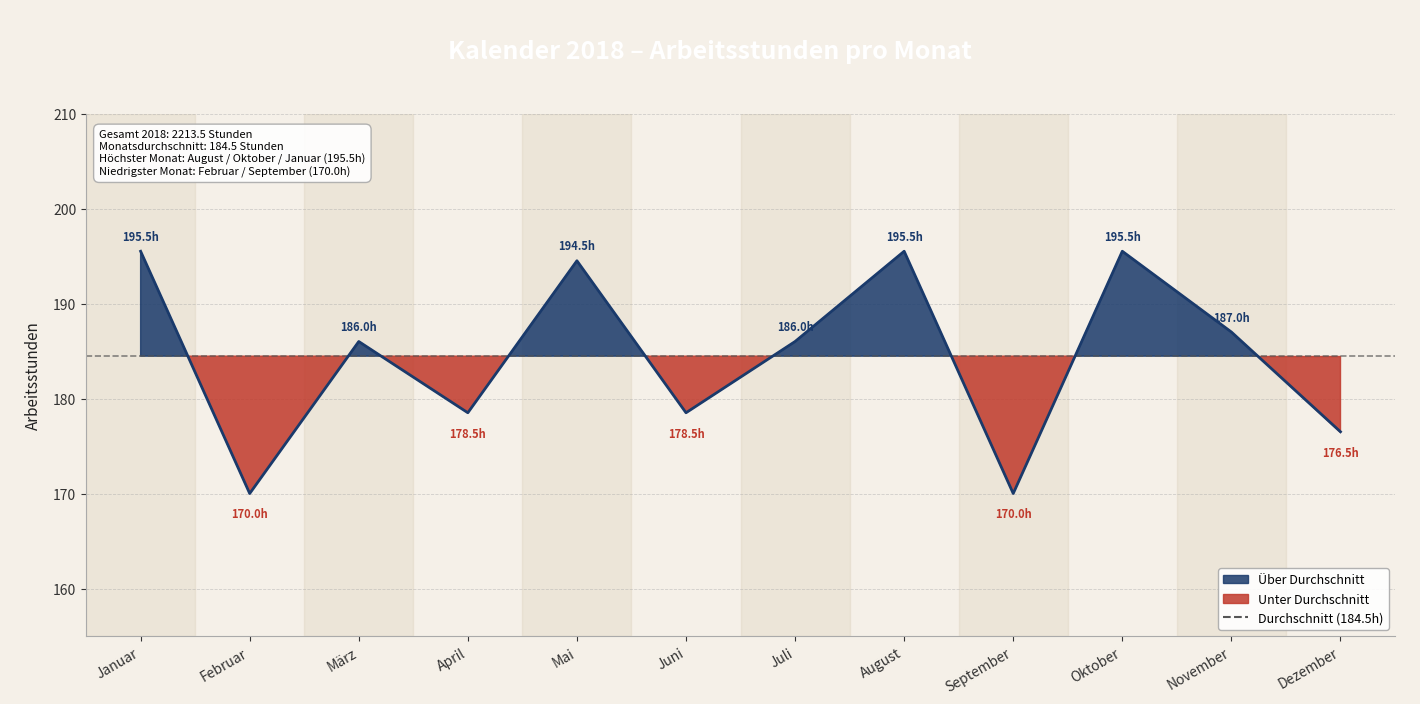

List the labels in order of value, smallest first.

Februar, September, Dezember, April, Juni, März, Juli, November, Mai, Januar, August, Oktober